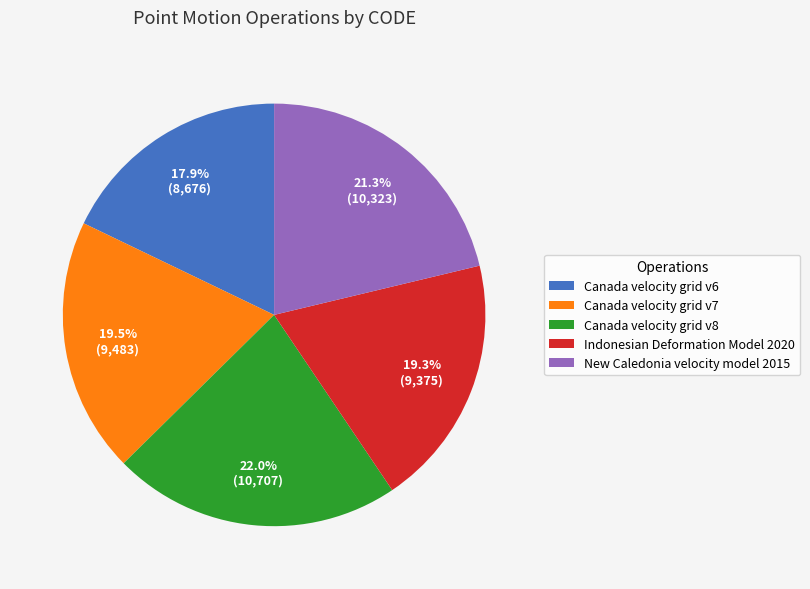

What percentage do Canada velocity grid v7 and Canada velocity grid v6 together represent?

37.4%